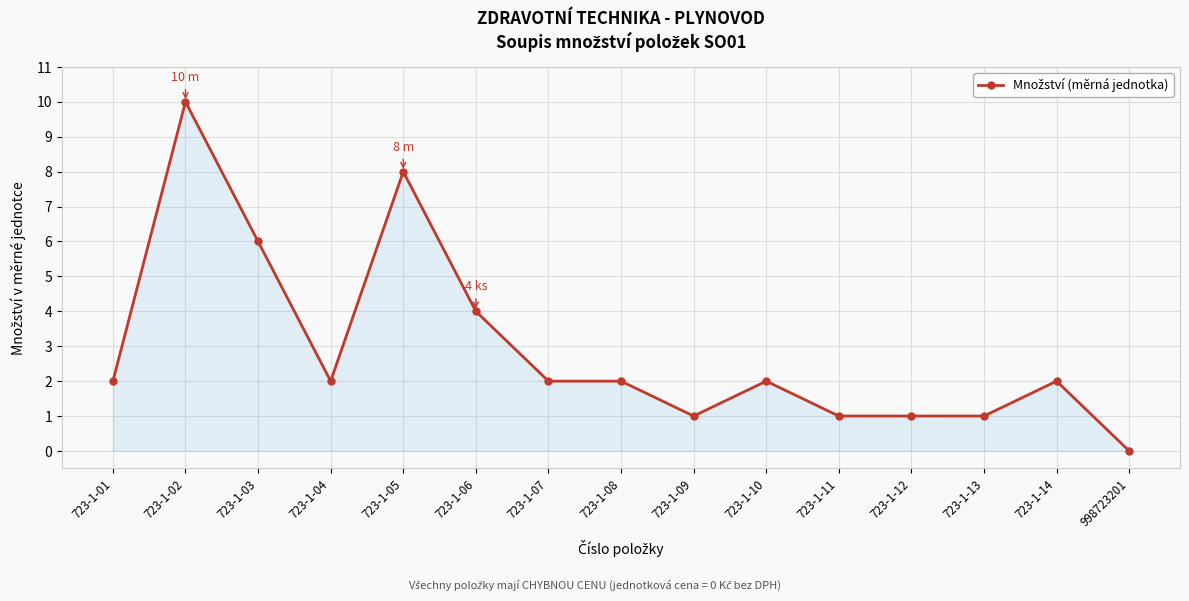

What is the difference between the maximum and minimum values?

10